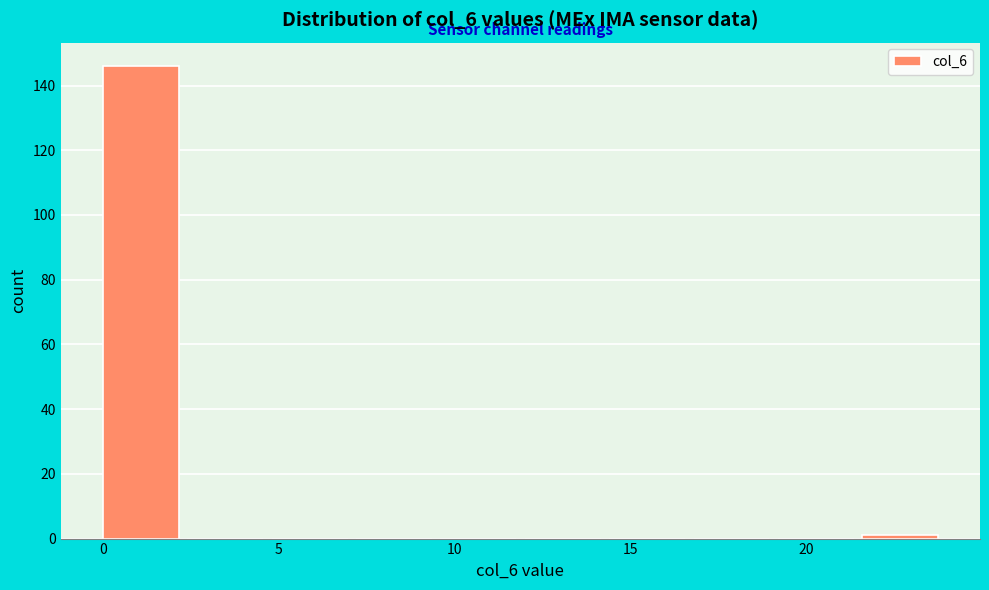

What is the height of the bar covering 0.0 to 2.4 on the x-axis? Neither the bar edges nor the heights are printed on the chart, so give them approximately, as read against the axes.

146